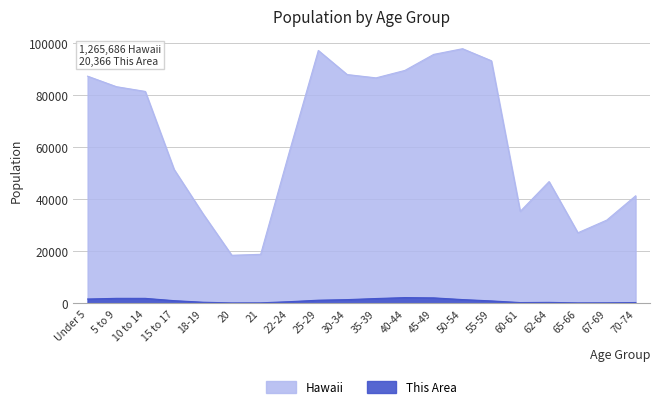

At which category does Hawaii reach its first local valley?

20